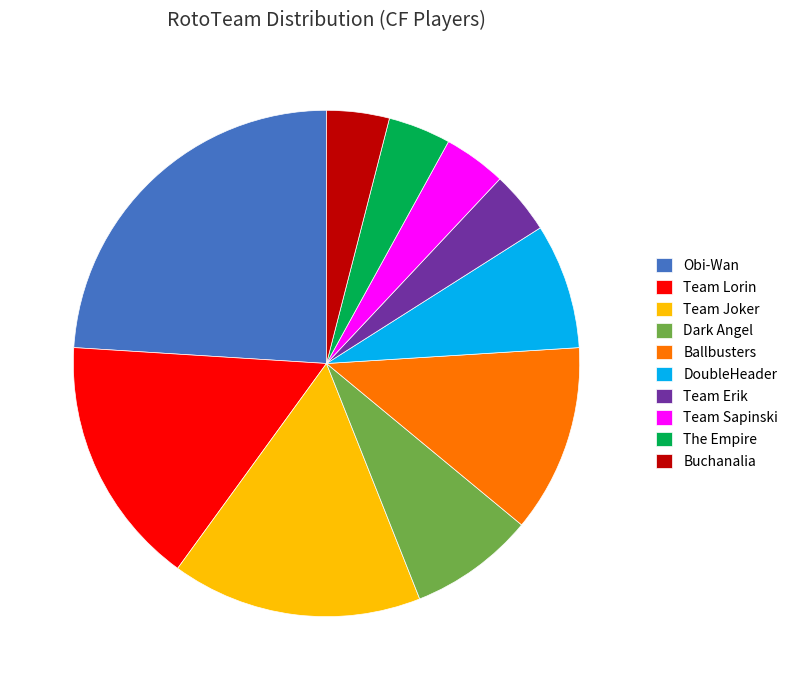

Do Team Erik and Dark Angel together represent more than half of the pie?

No